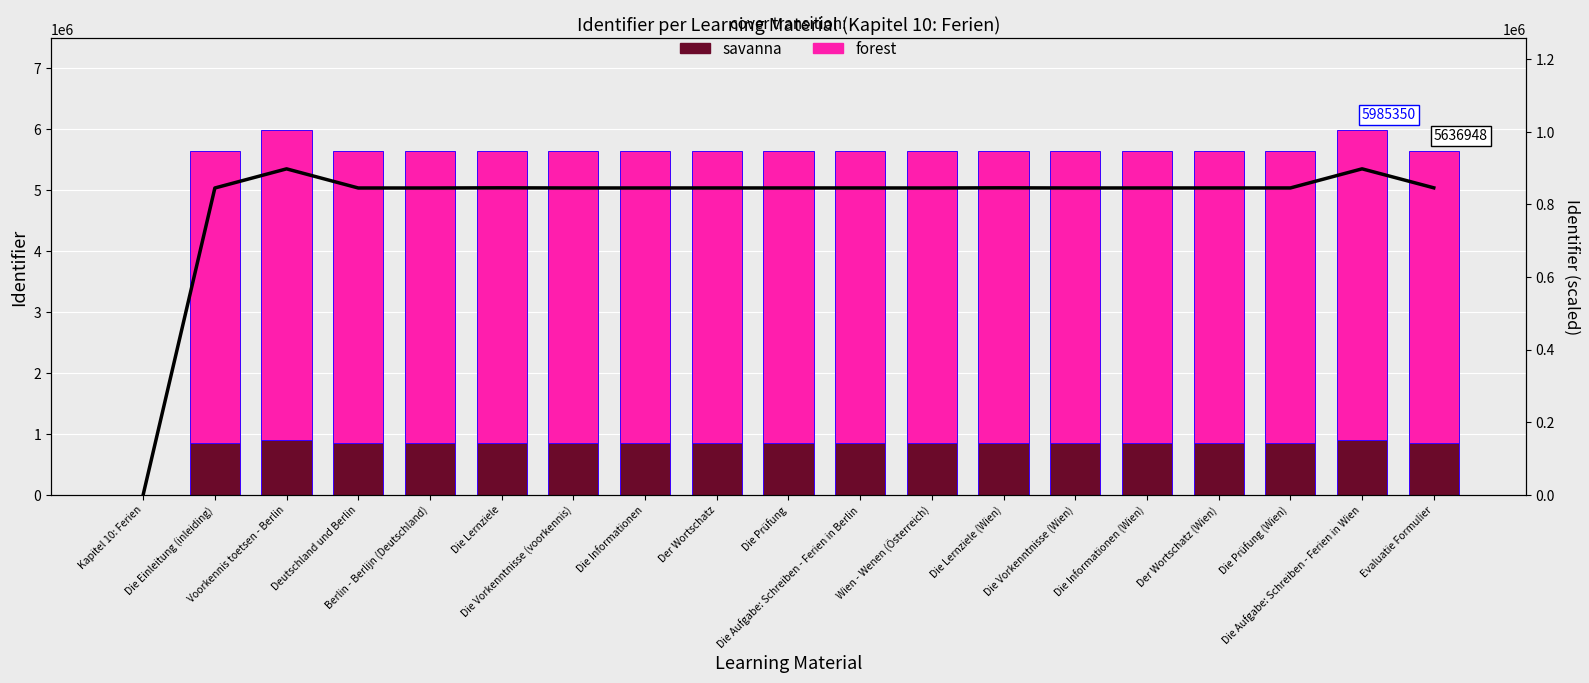

What is the difference between the maximum and minimum values in the savanna series?

897802.5